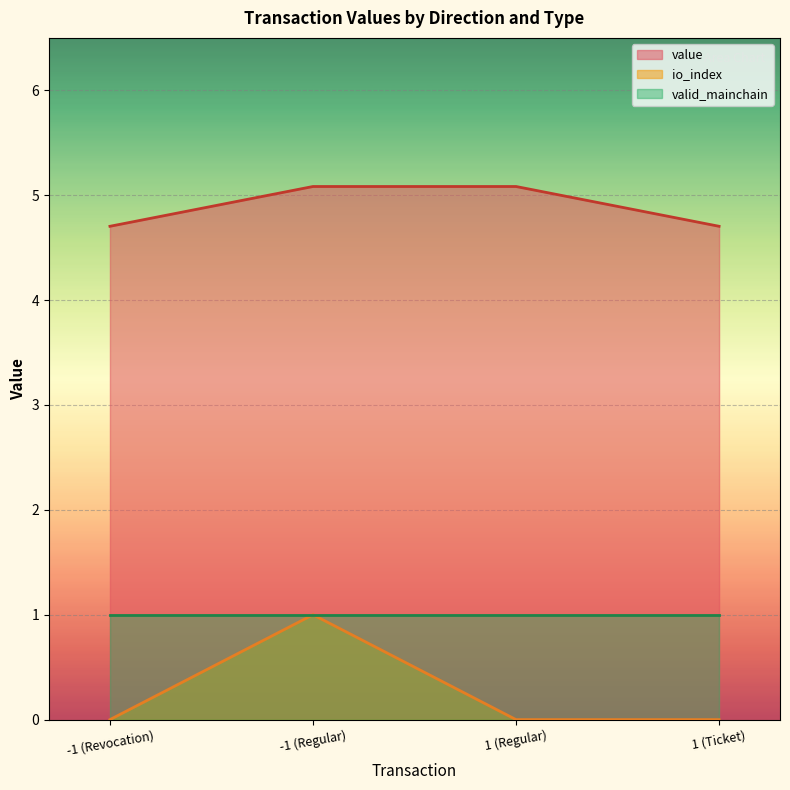

How many categories are shown in the chart?

4